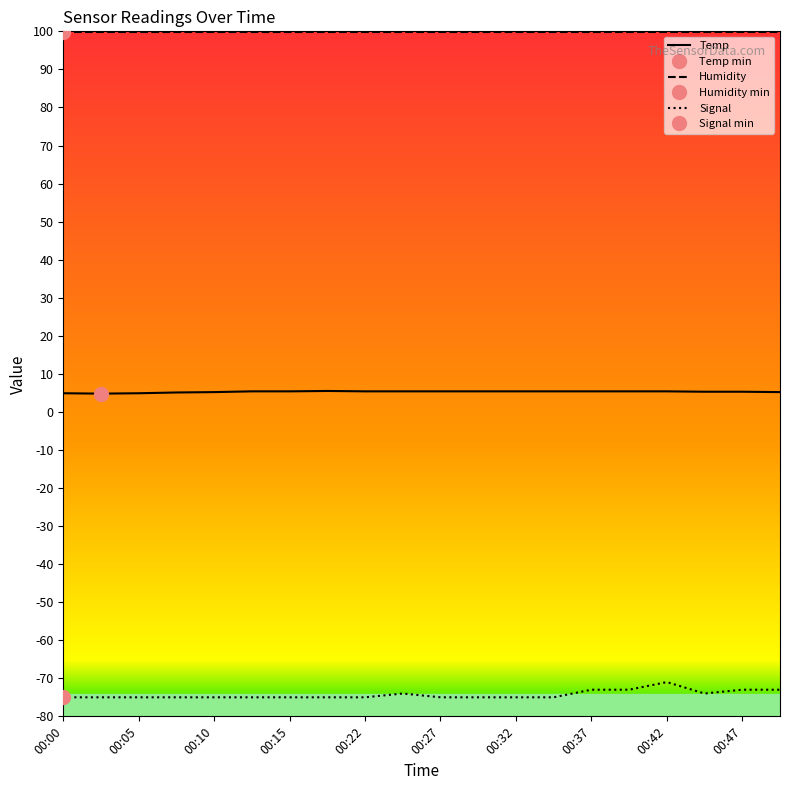

What is the difference between the maximum and minimum values in the Temp series?

0.7